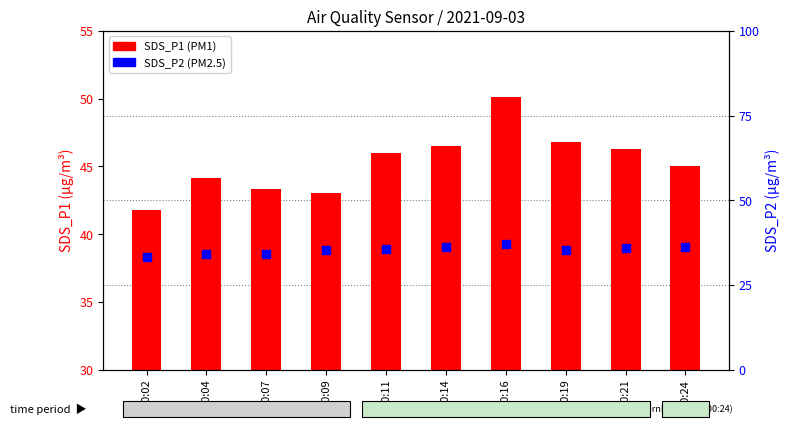

What is the total value across all series at 00:04?

78.2